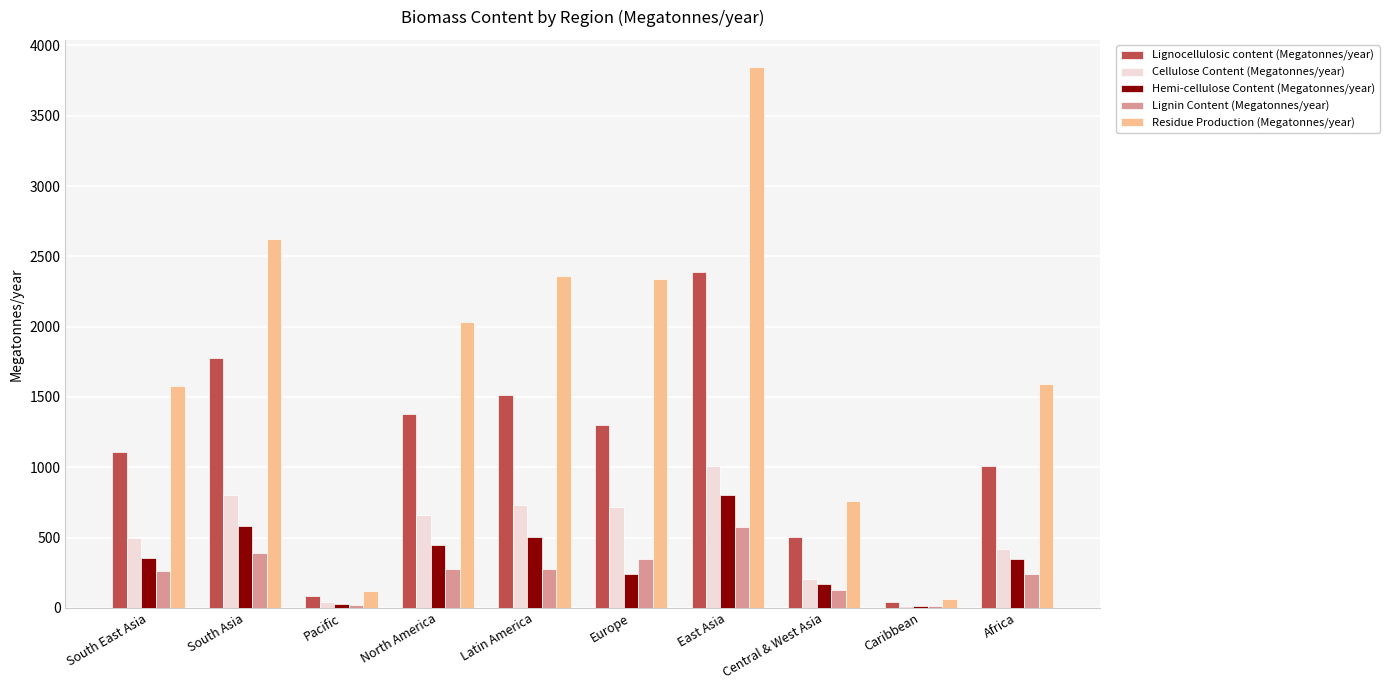

What is the average value of the Lignocellulosic content (Megatonnes/year) series?

1110.8